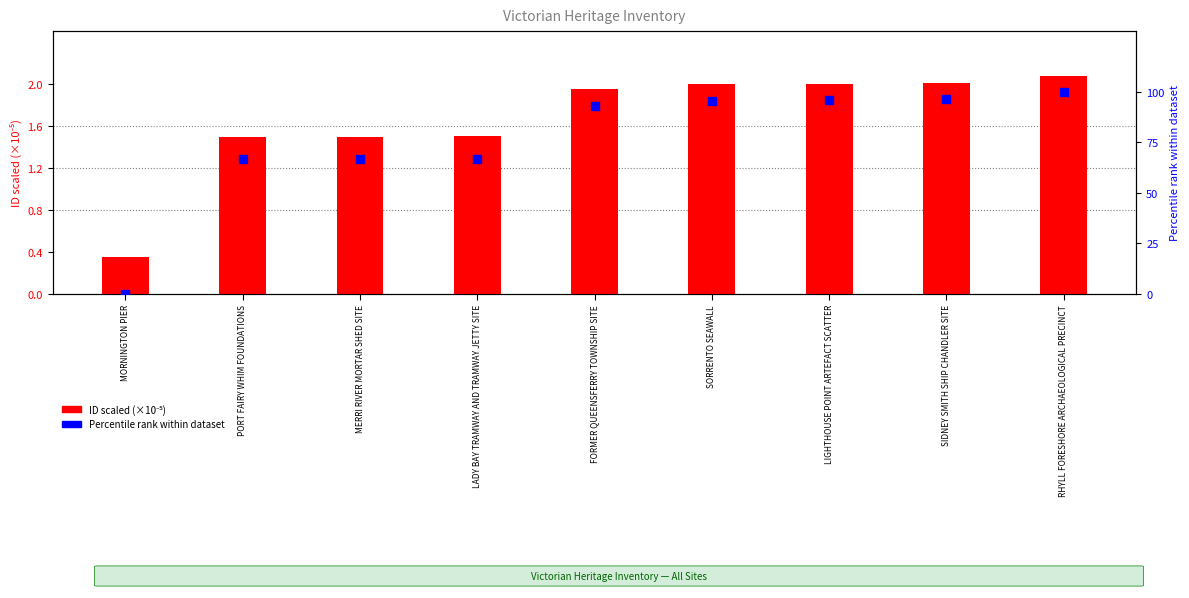

Which series has the largest total across all categories?

Percentile rank